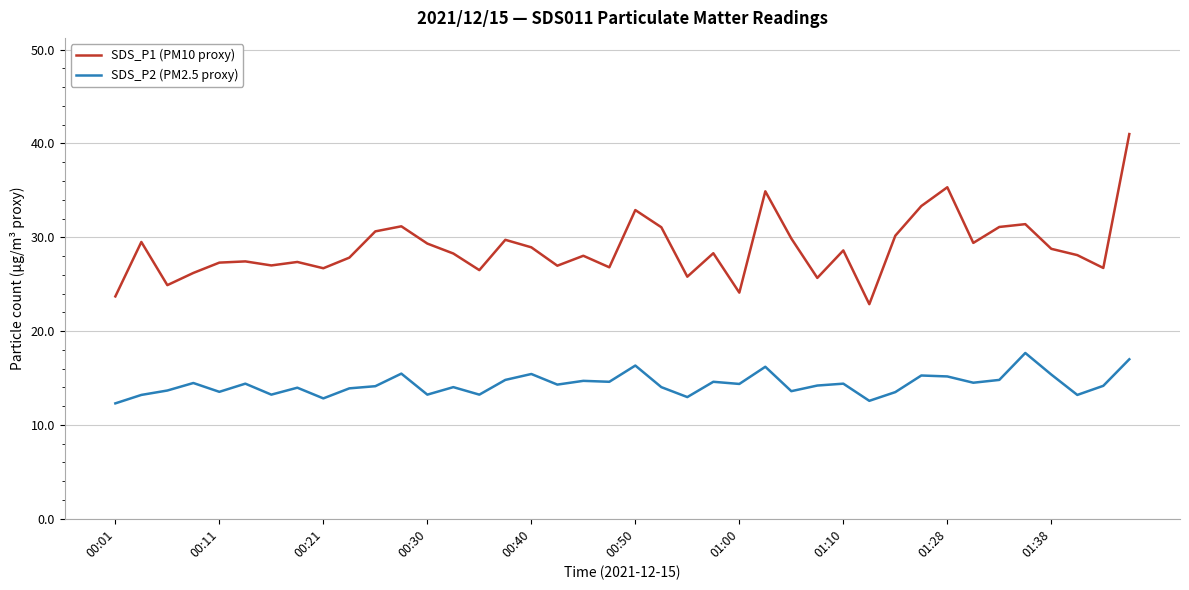

Which series has the largest total across all categories?

SDS_P1 (PM10 proxy)